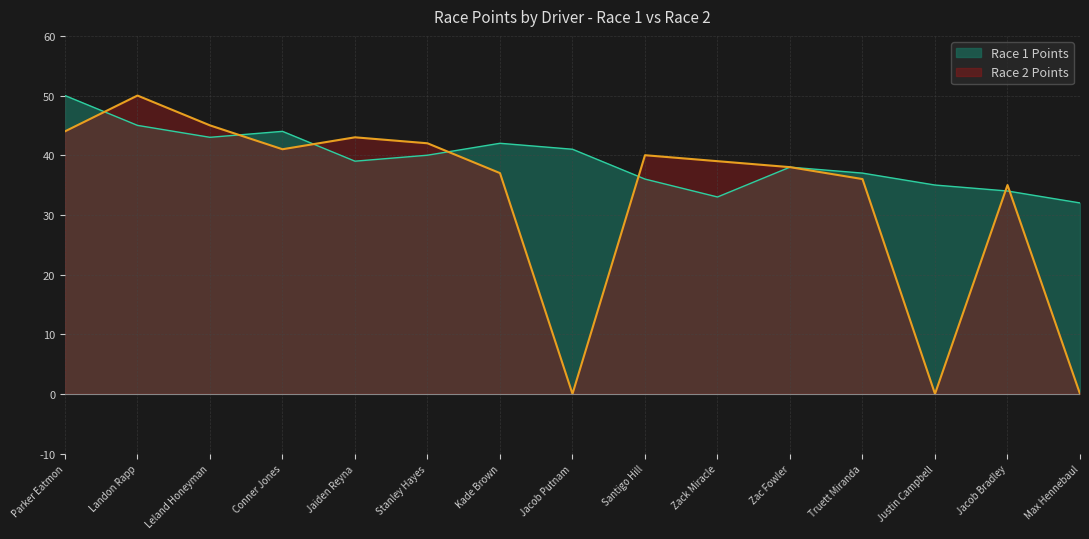

What is the approximate value of Race 2 Points at Jaiden Reyna, to the nearest 5?

45